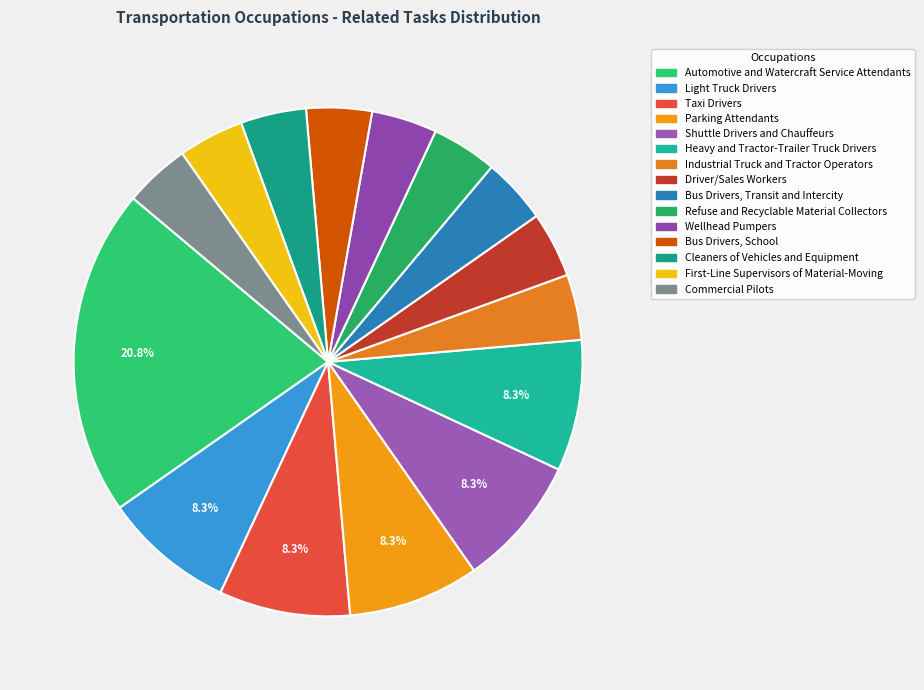

Which category has the biggest portion of the pie?

Automotive and Watercraft Service Attendants